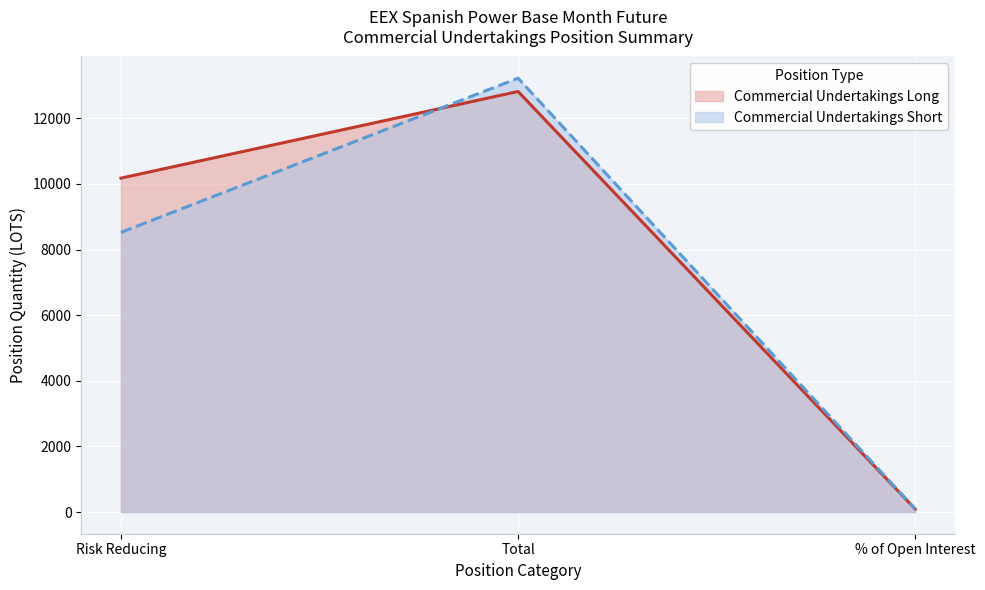

What are all the series names shown in the legend?

Commercial Undertakings Long, Commercial Undertakings Short